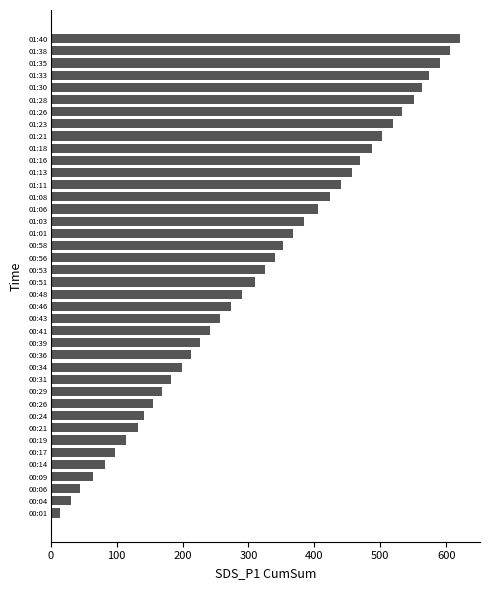

At which category does the chart reach its minimum across all series?

00:01